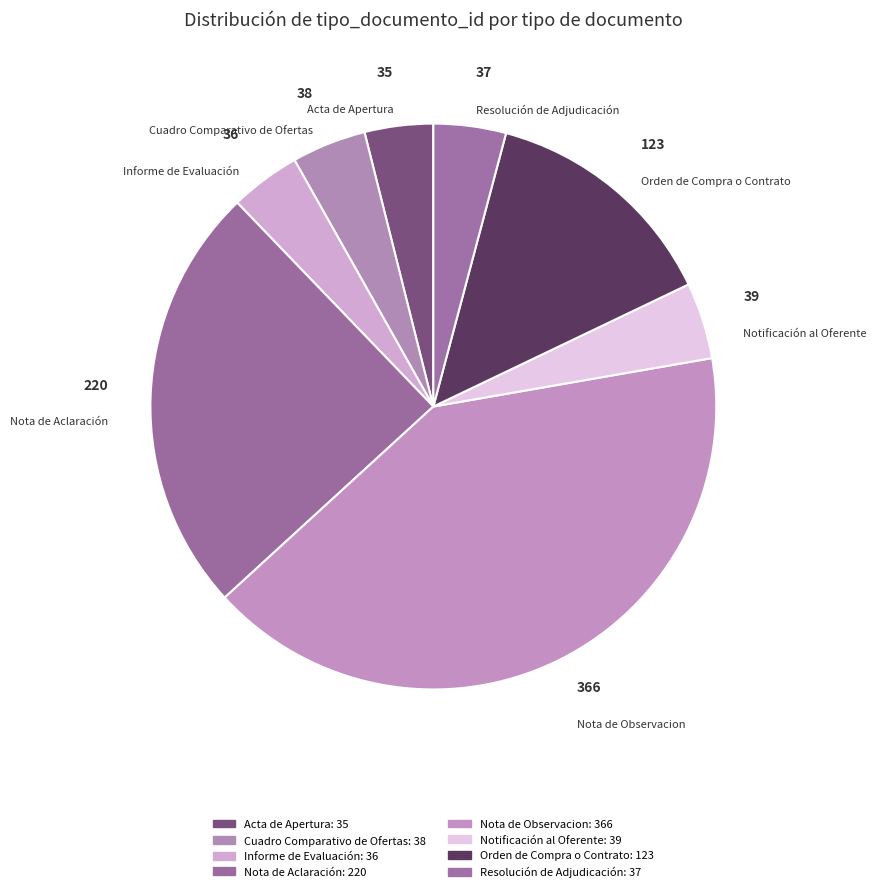

Is it true that Notificación al Oferente is 4% of the pie?

True